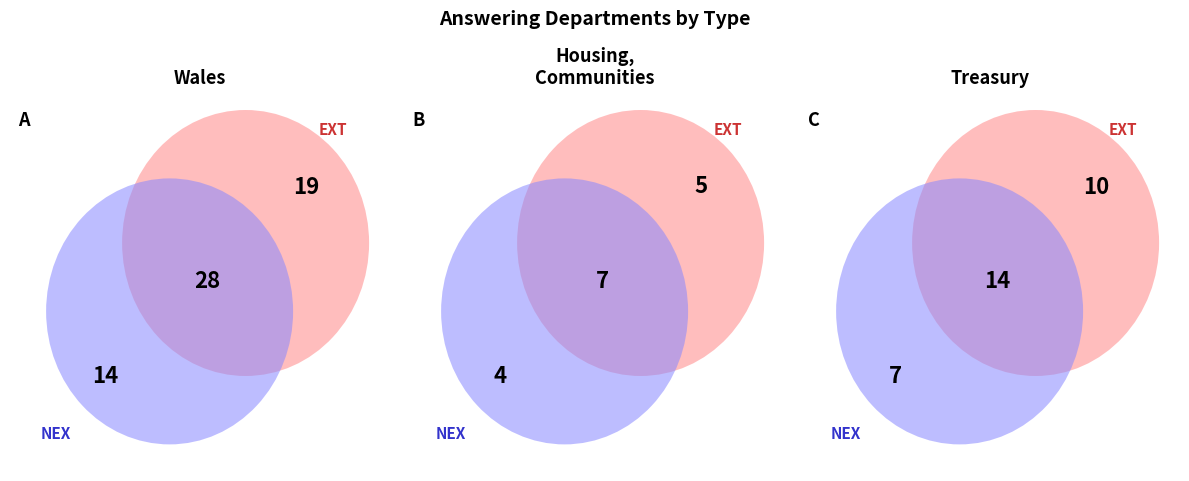

True or false: HM Treasury accounts for 29% of the total.

True